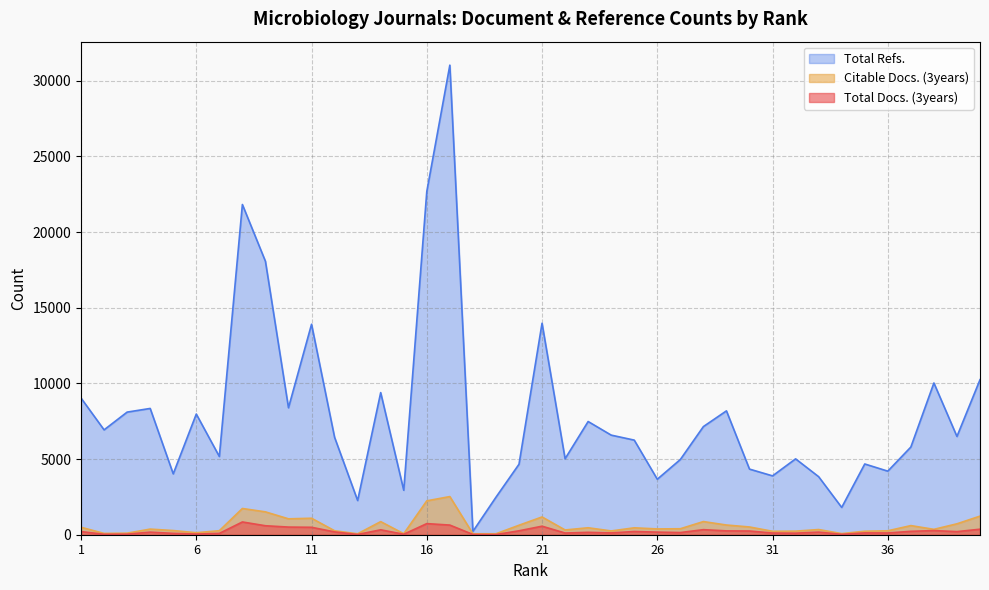

True or false: Total Docs. (3years) and Citable Docs. (3years) cross at least once.

False